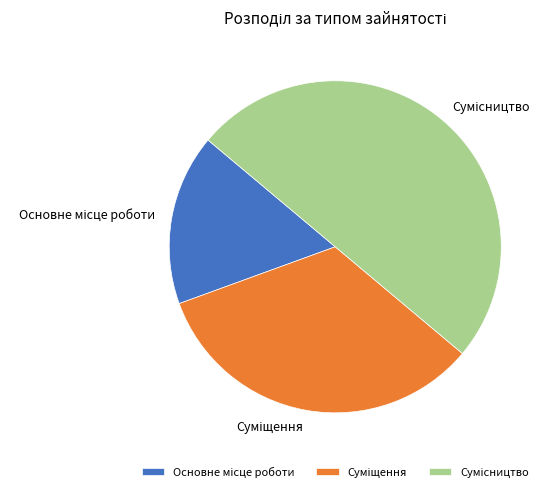

Does Основне місце роботи account for over 50% of the chart?

No